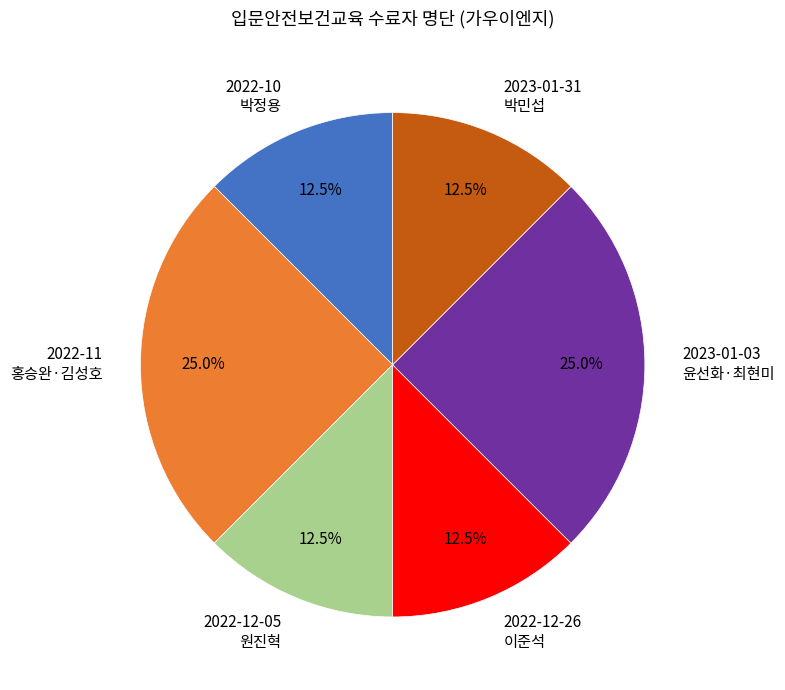

How many slices are in this pie chart?

6